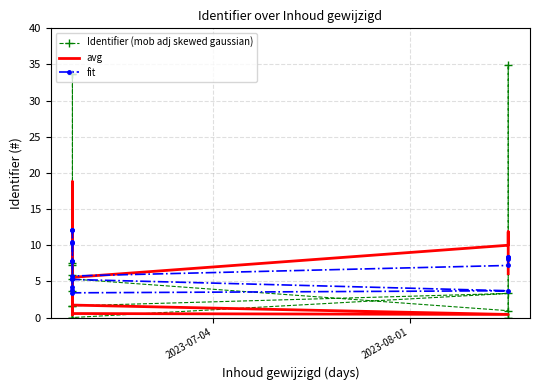

List the series in order of their peak value, lowest first.

fit, avg, Identifier (mob adj skewed gaussian)